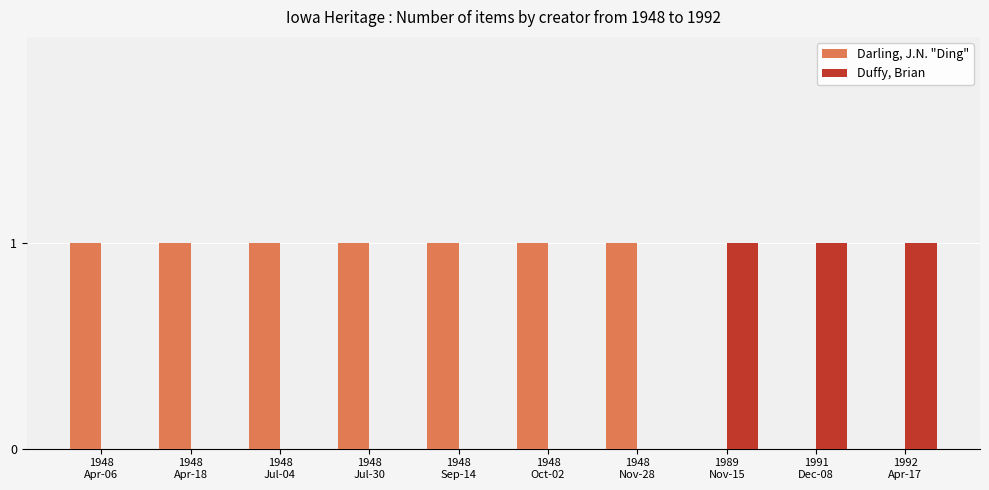

How many groups of bars are there?

10